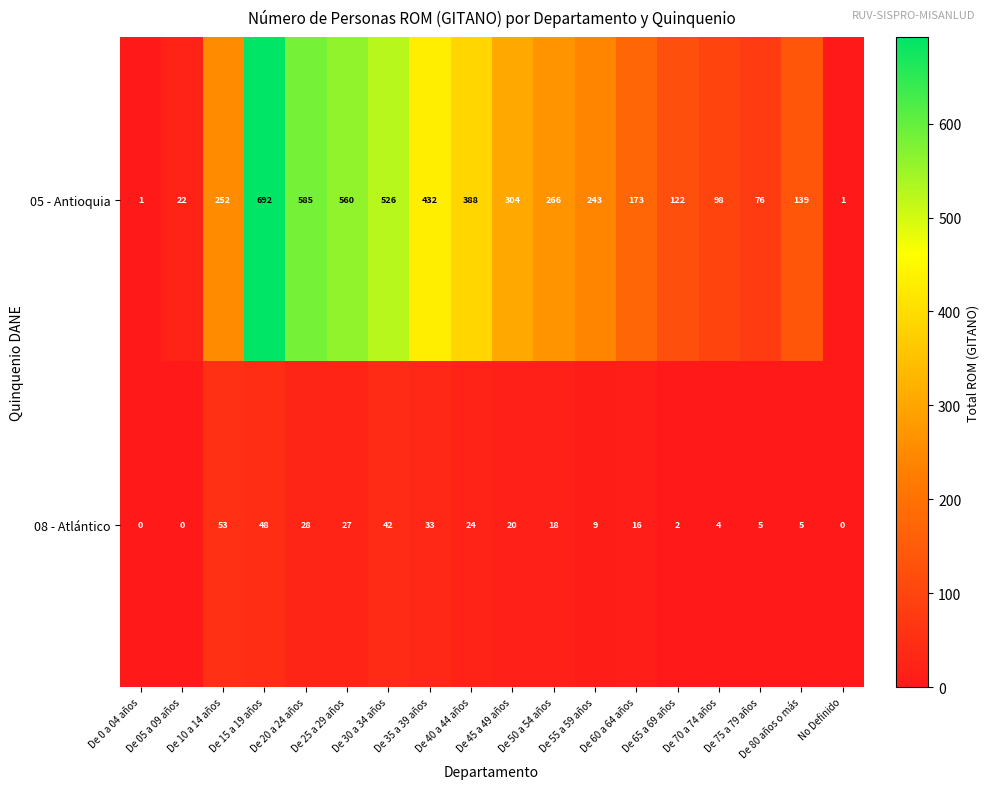

Rank the series by their average value, from lowest to highest.

08 - Atlántico, 05 - Antioquia